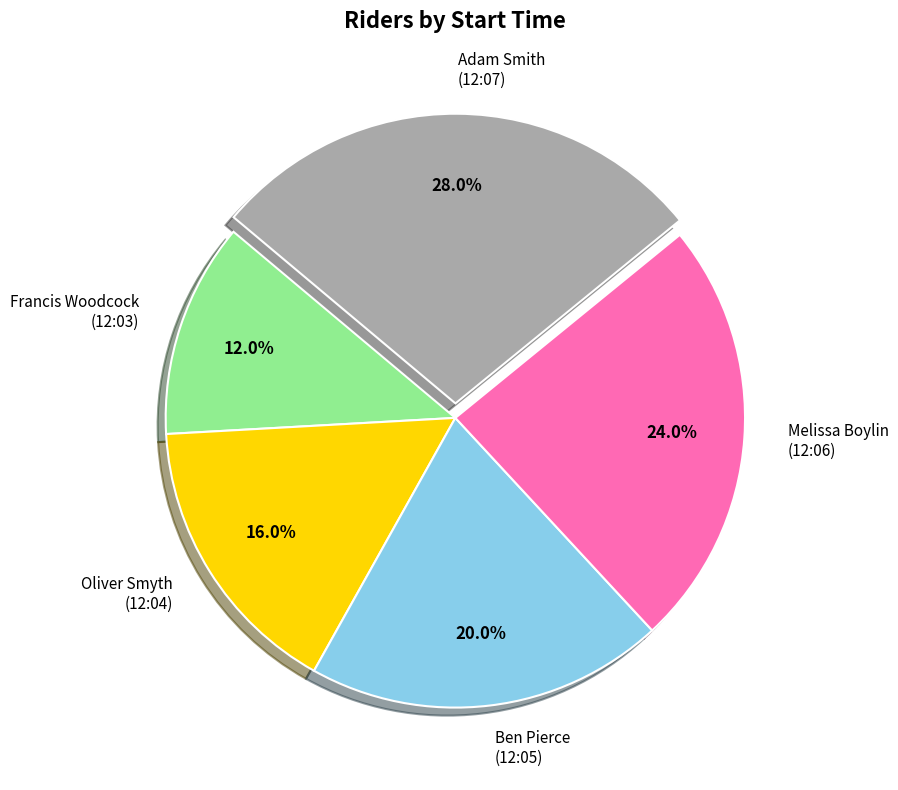

Count the number of slices in the pie.

5